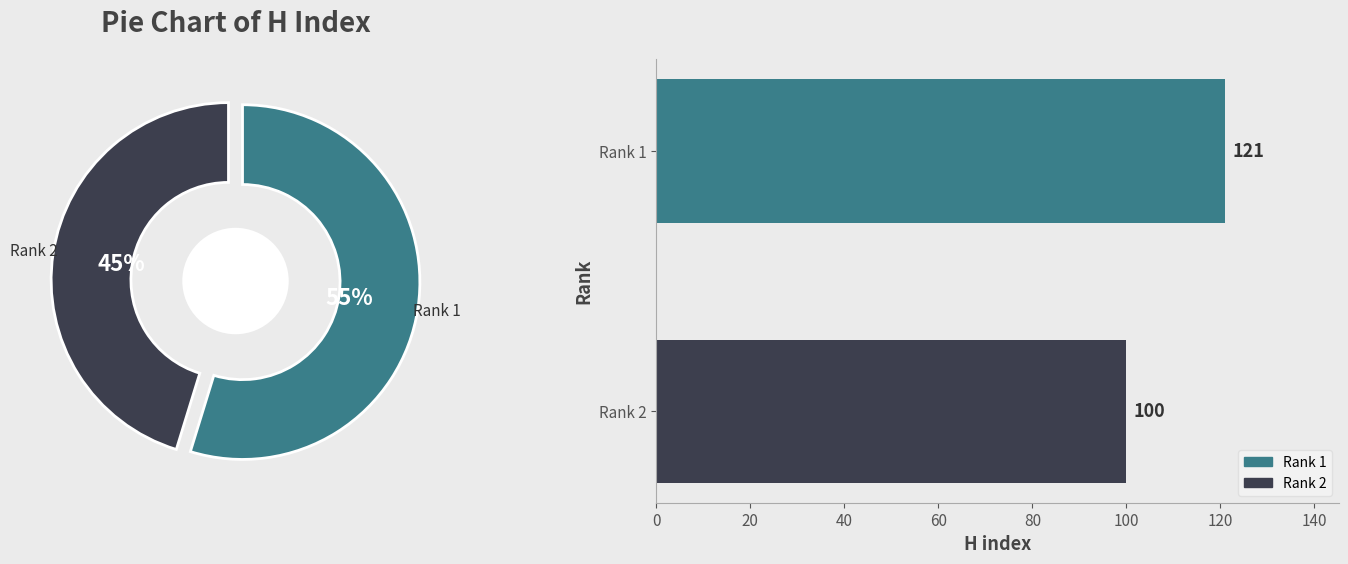

Which has a higher value, Rank 1 or Rank 2?

Rank 1